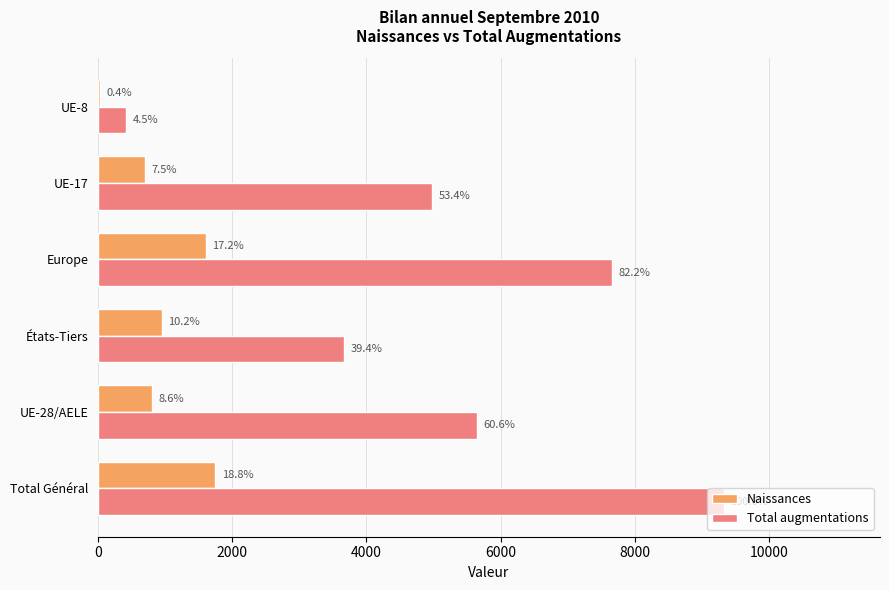

What are all the series names shown in the legend?

Naissances, Total augmentations